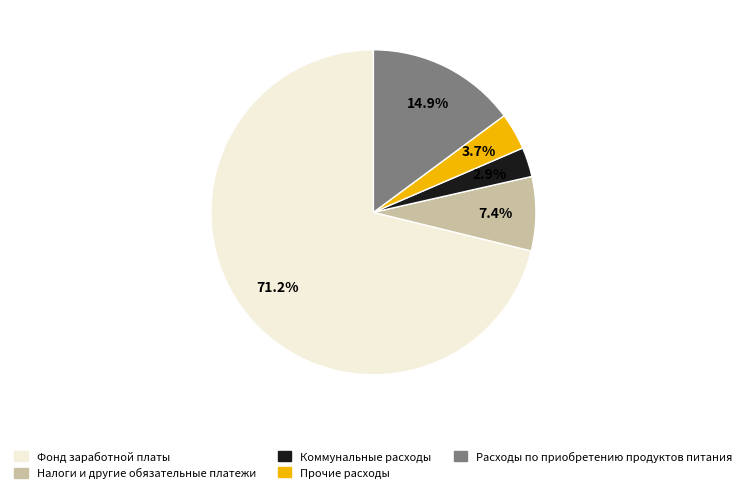

How many slices are in this pie chart?

5